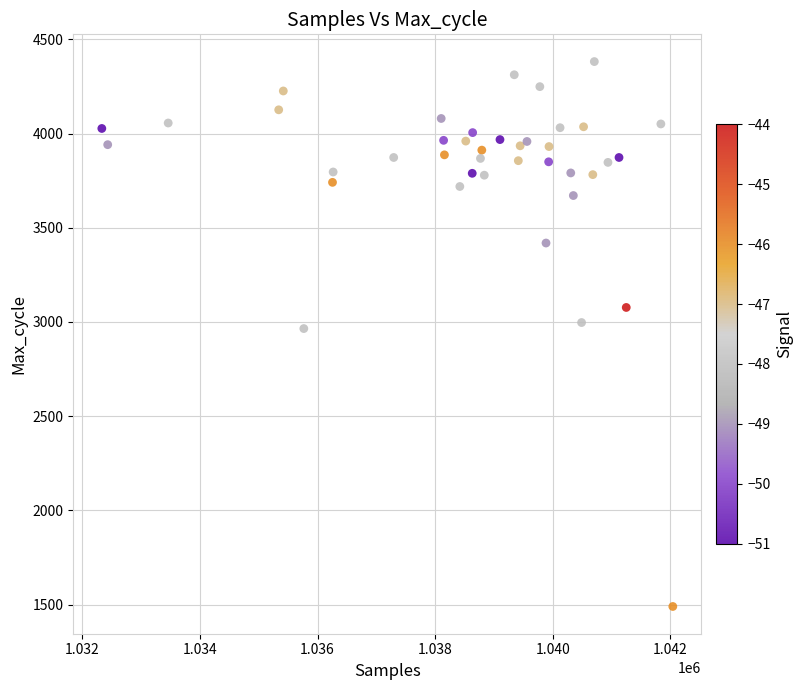

What is the range of Y values (max minus min)?

2892